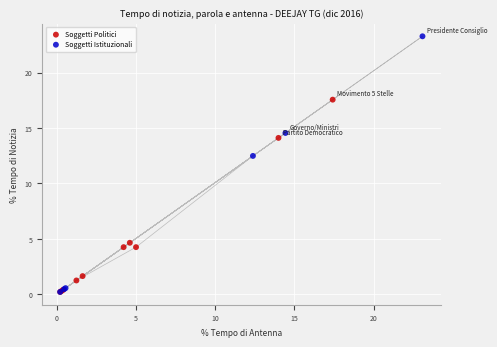

Which series has the largest Y range (max minus min)?

Soggetti Istituzionali